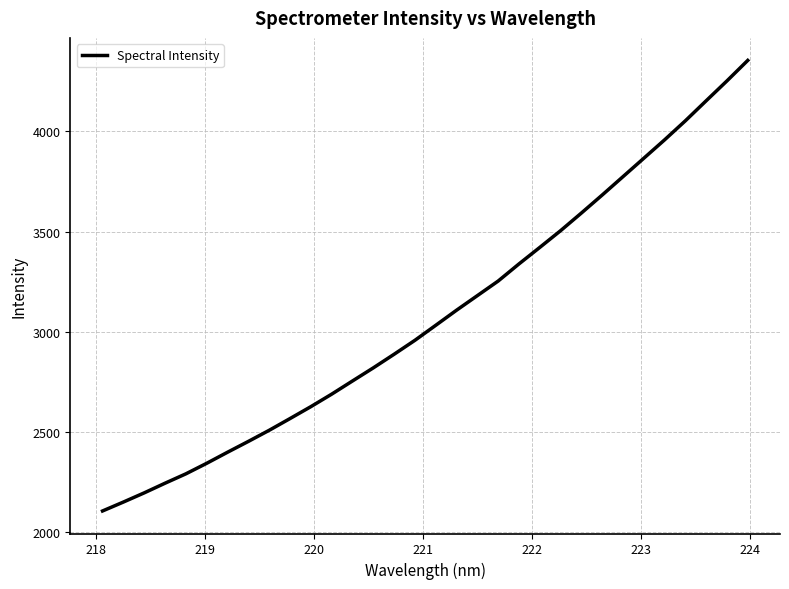

What is the maximum value shown in the chart?

4354.1